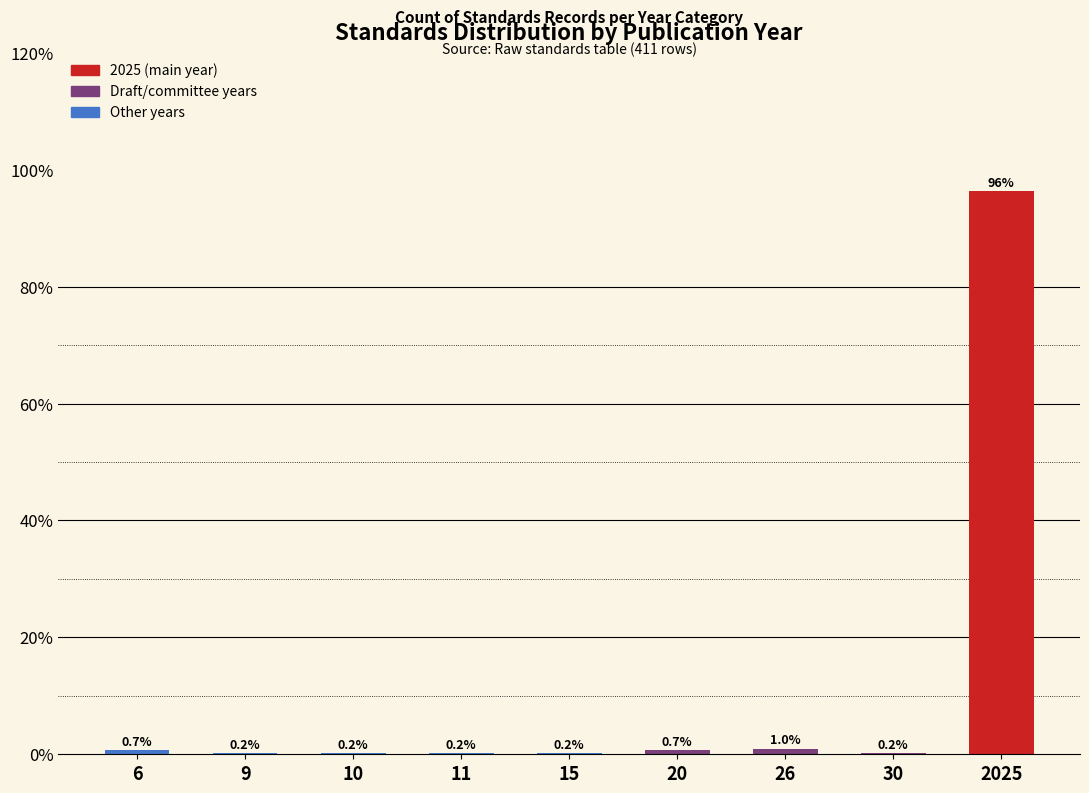

Reading left to right, list all the values displayed in this chart.

6=0.7	9=0.2	10=0.2	11=0.2	15=0.2	20=0.7	26=1.0	30=0.2	2025=96.3